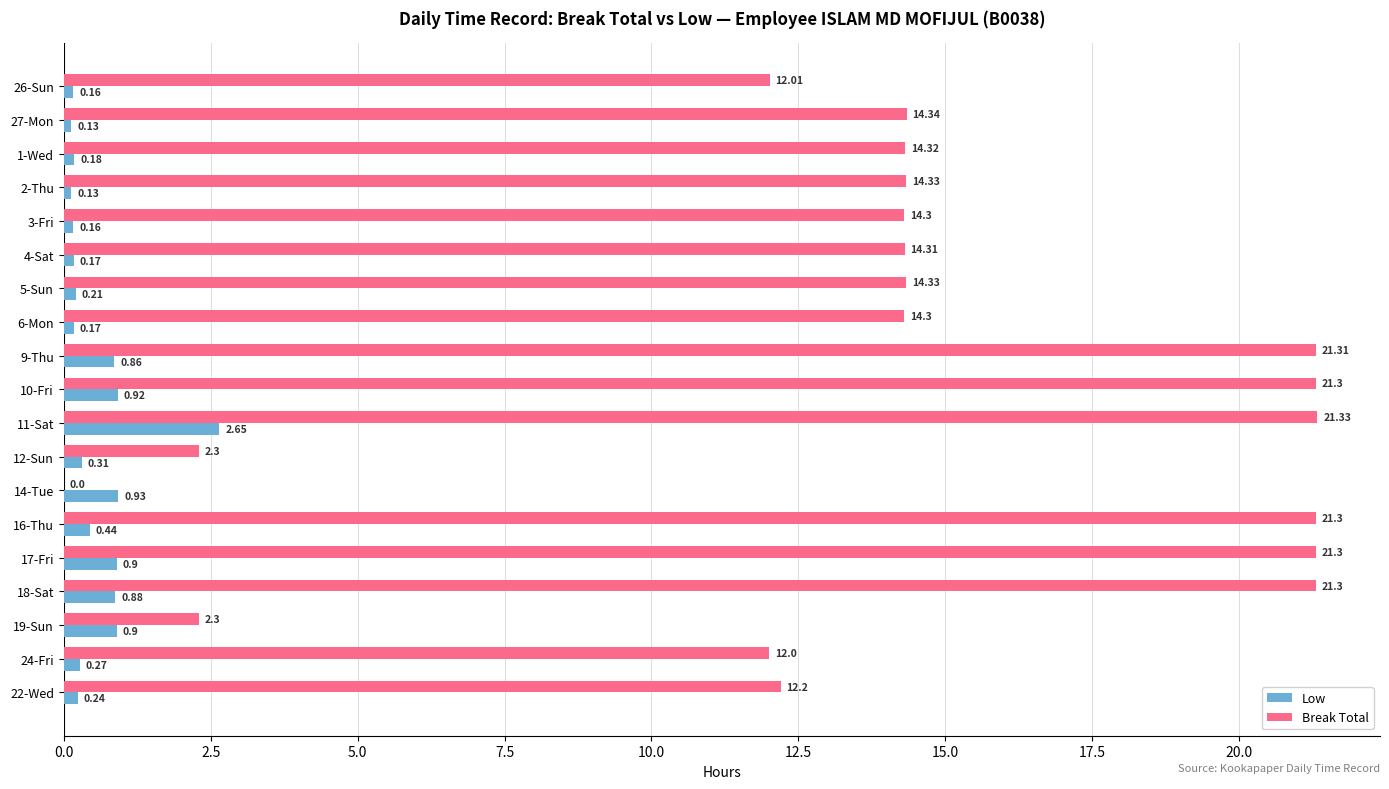

What is the average value of the Break Total series?

14.2